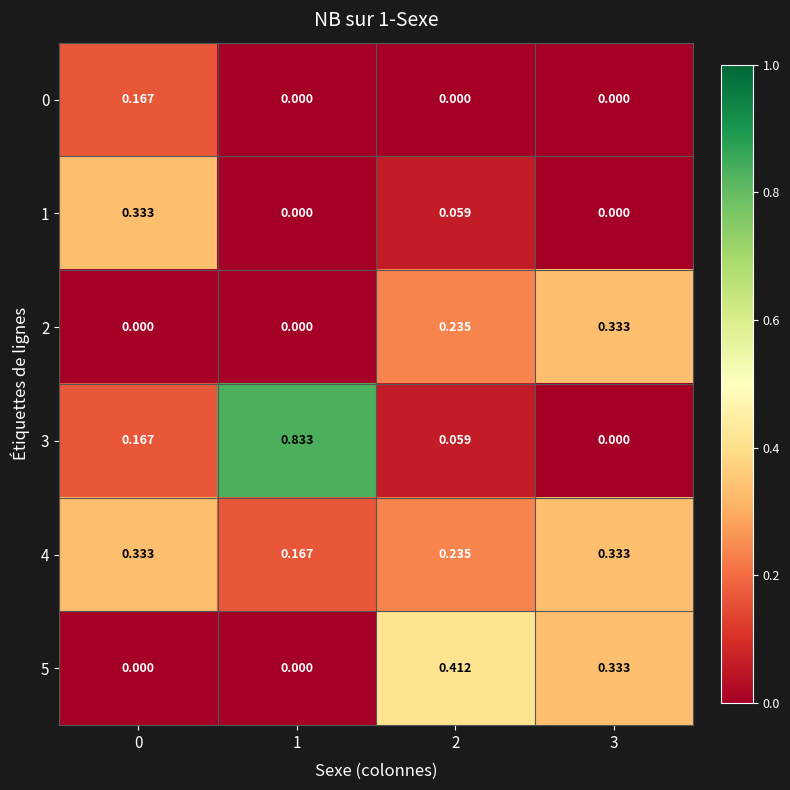

Reading left to right, transcribe all the data shown in this chart.

0: 0=0.2	1=0.0	2=0.0	3=0.0
1: 0=0.3	1=0.0	2=0.1	3=0.0
2: 0=0.0	1=0.0	2=0.2	3=0.3
3: 0=0.2	1=0.8	2=0.1	3=0.0
4: 0=0.3	1=0.2	2=0.2	3=0.3
5: 0=0.0	1=0.0	2=0.4	3=0.3